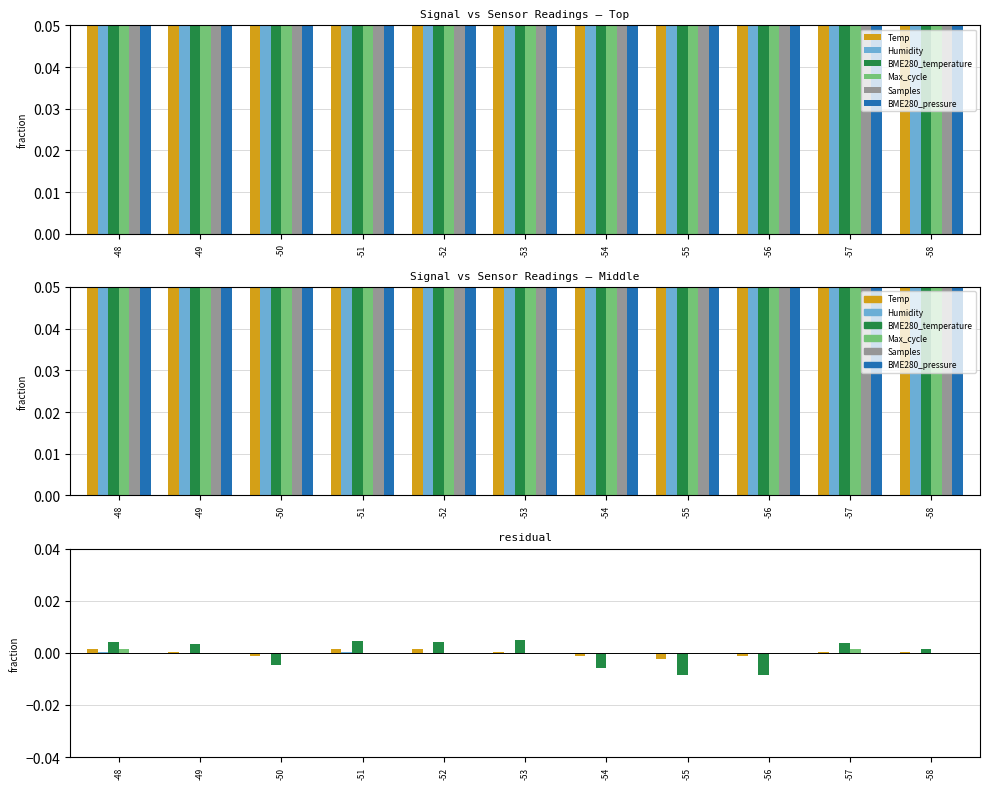

List the series in order of their peak value, lowest first.

BME280_pressure, Samples, Humidity, Temp, Max_cycle, BME280_temperature